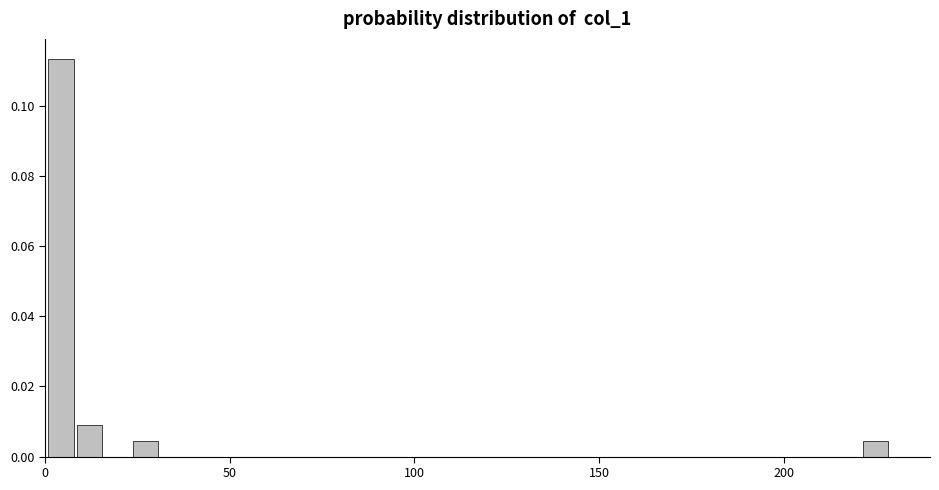

Around what value on the x-axis is the tallest bar? Give the approximate position of its centre, as read against the axis.

5